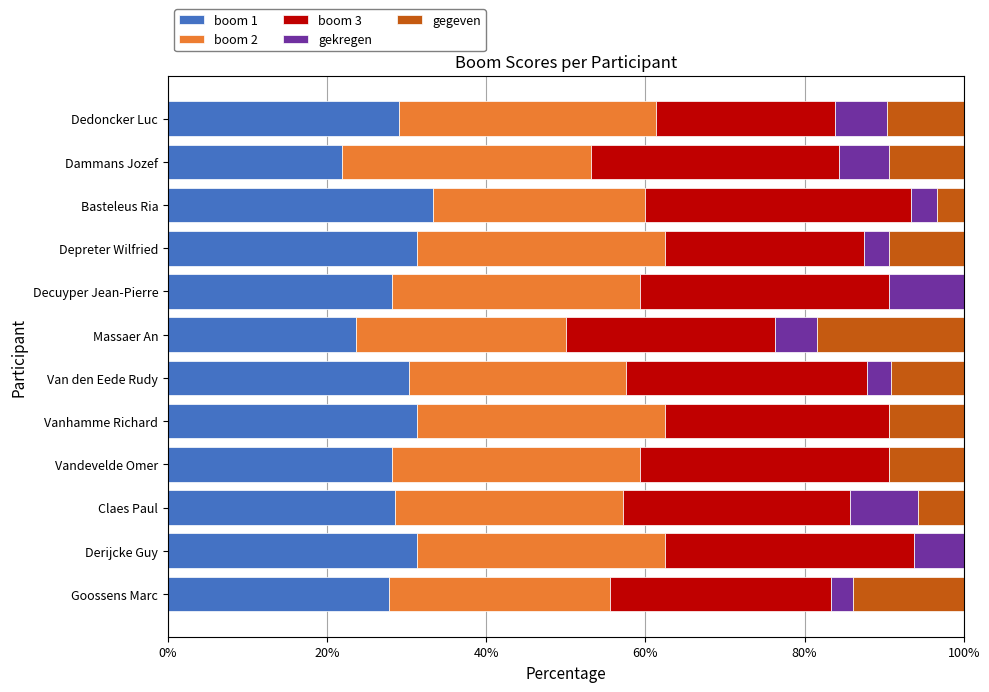

What is the highest value of the boom 1 series?

33.3